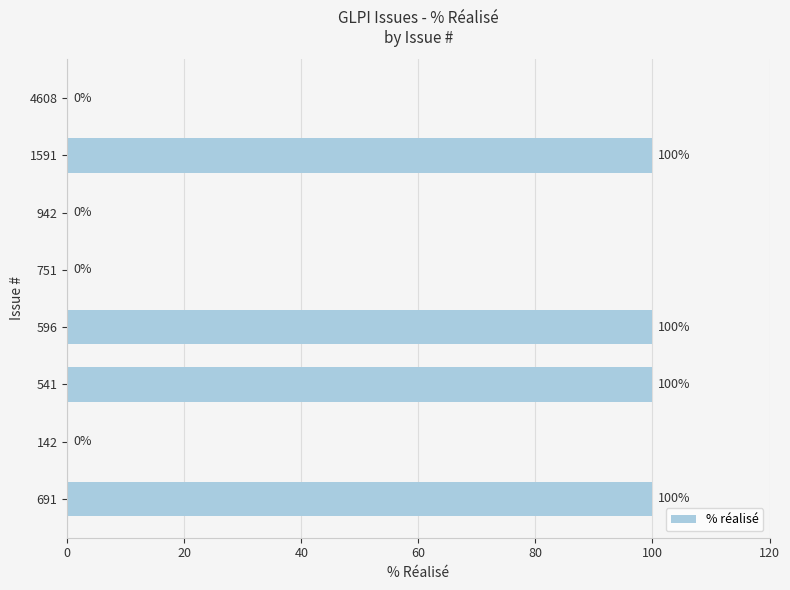

Are the bars horizontal?

Yes